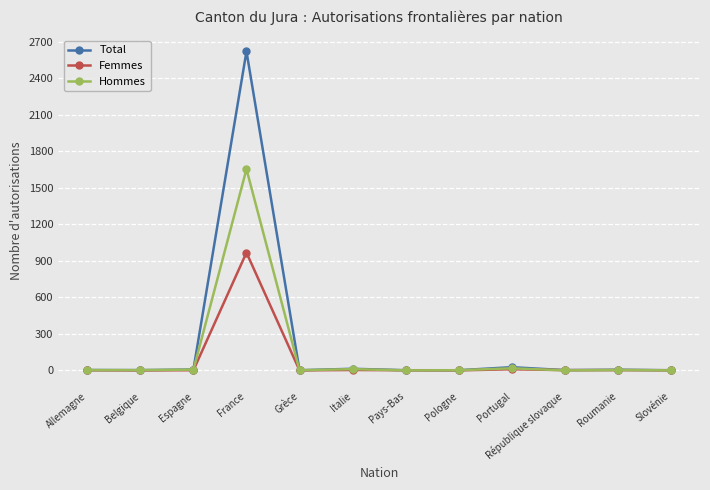

What is the label of the 7th point from the left?

Pays-Bas